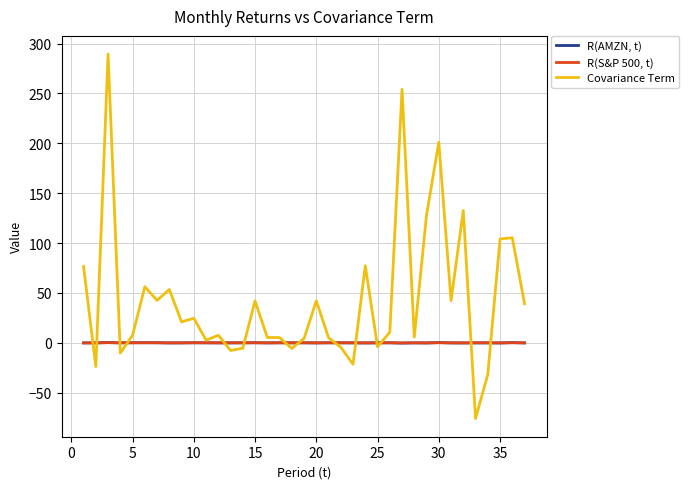

How many values in the Covariance Term series exceed 10?

19